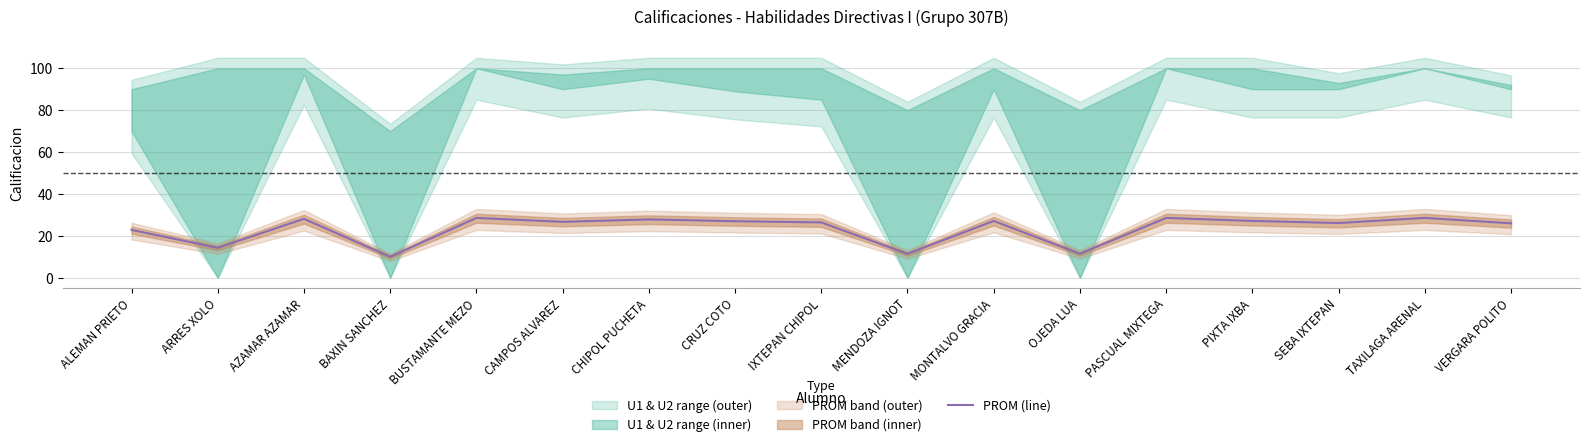

What is the sum of the values at TAXILAGA ARENAL and MENDOZA IGNOT?

40.0